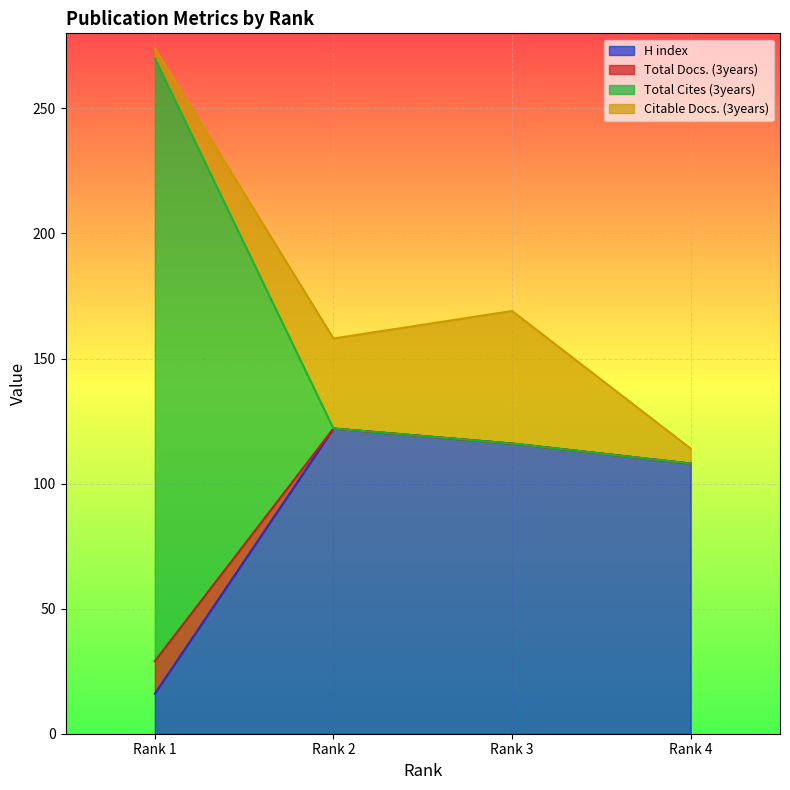

Between Rank 4 and Rank 3, which is larger?

Rank 3